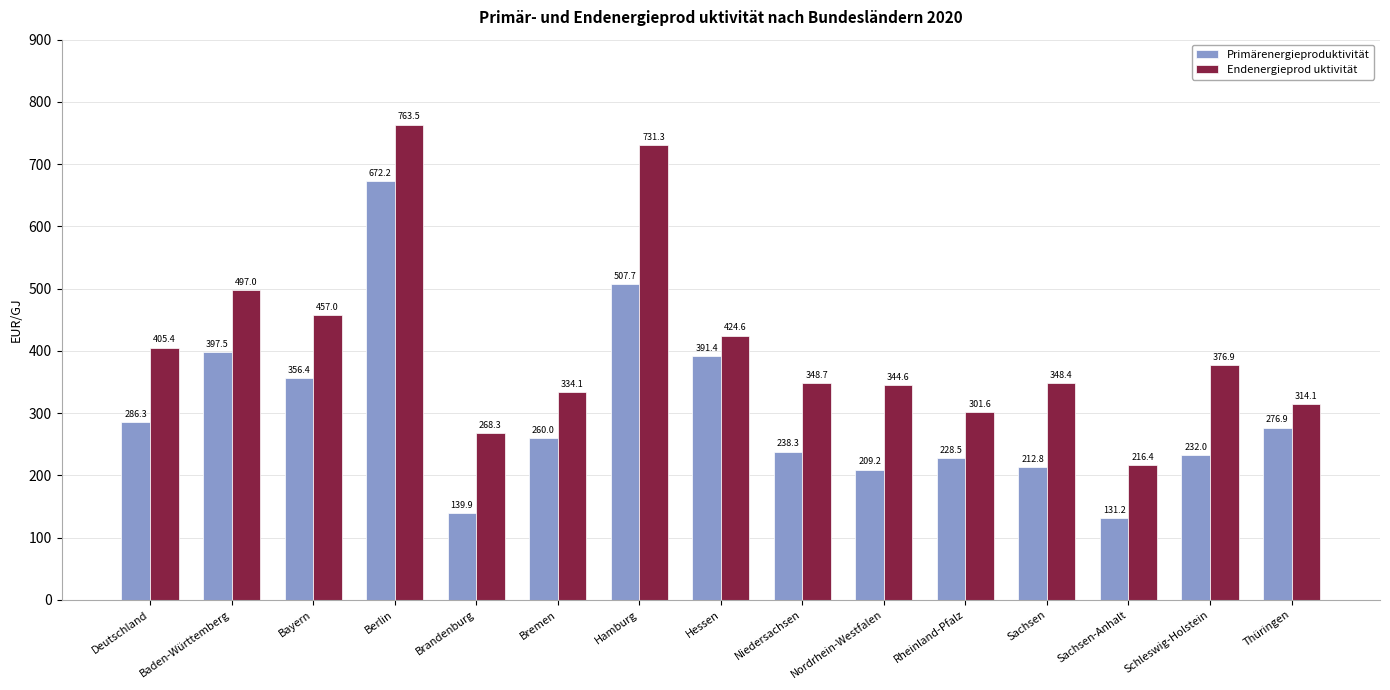

What is the difference between the maximum and minimum values in the Endenergieprod uktivität series?

547.1